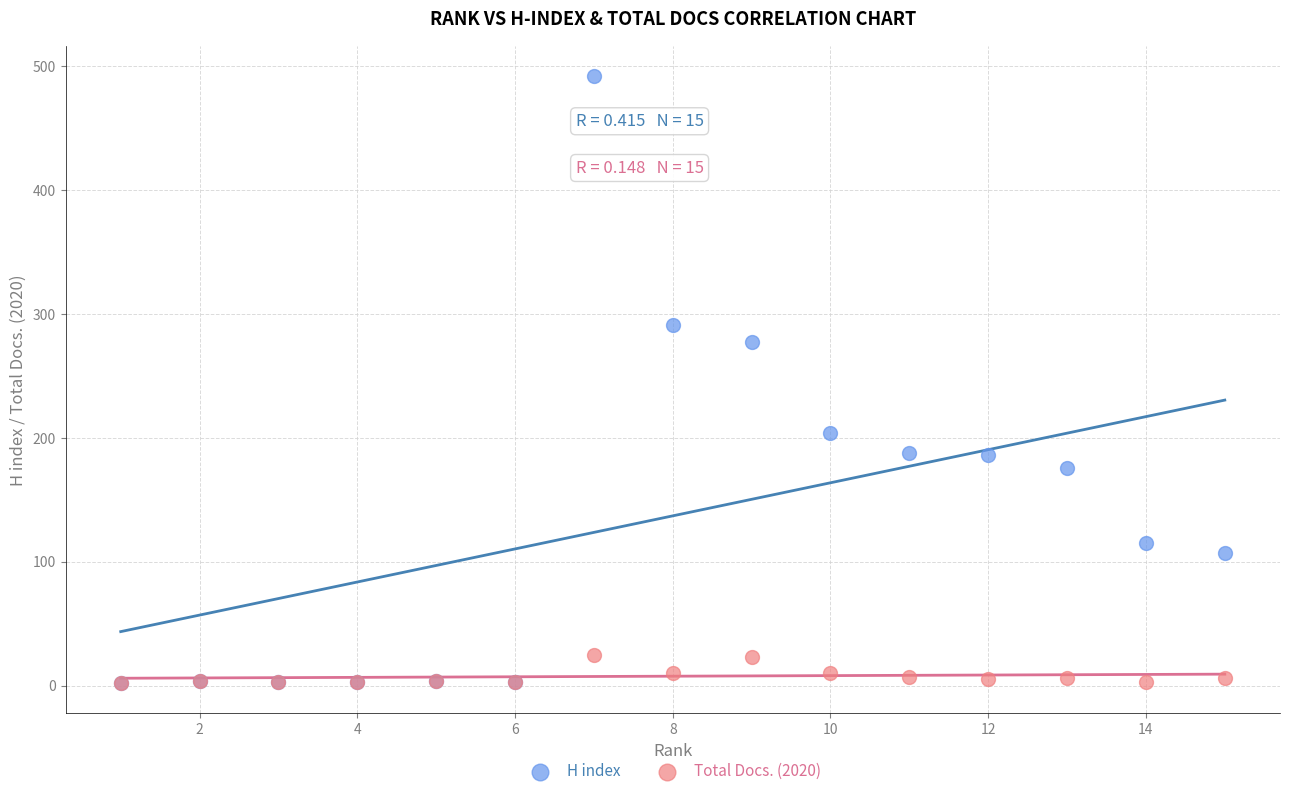

Across all series, what Y value is closest to 247?

277